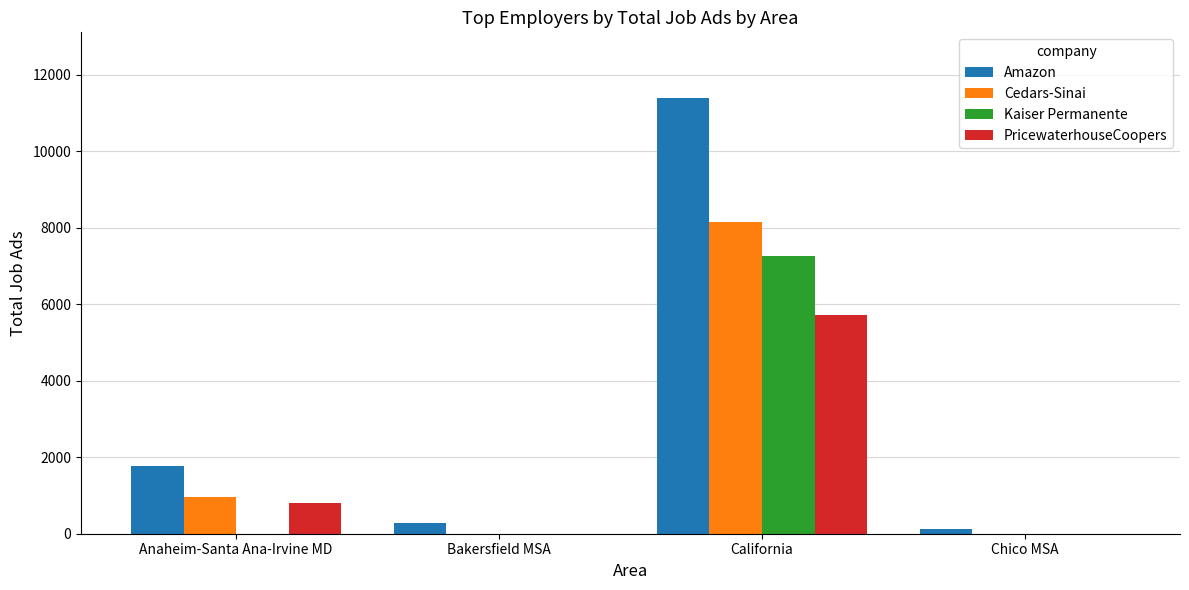

How many groups of bars are there?

4